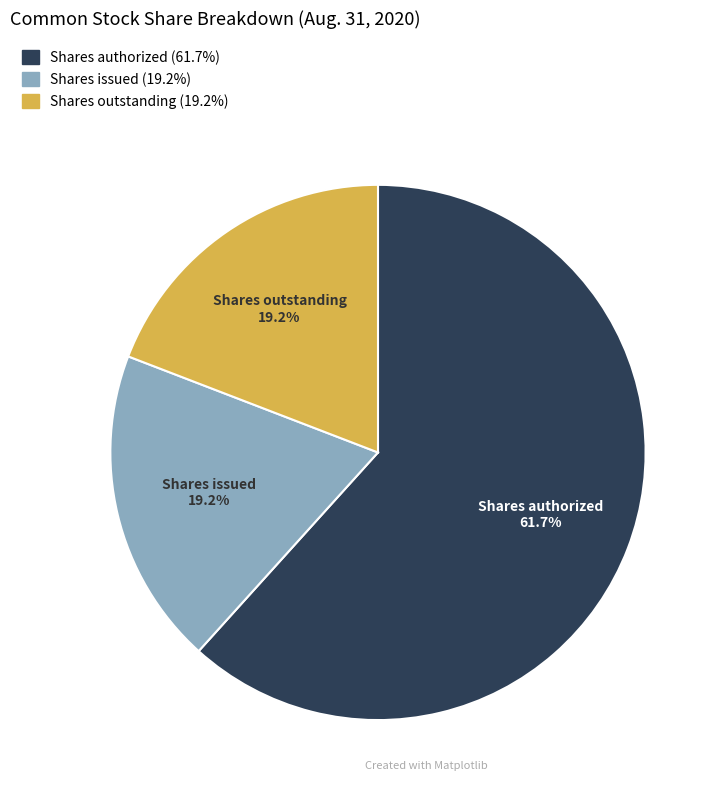

Is the sum of Shares outstanding and Shares authorized greater than half?

Yes